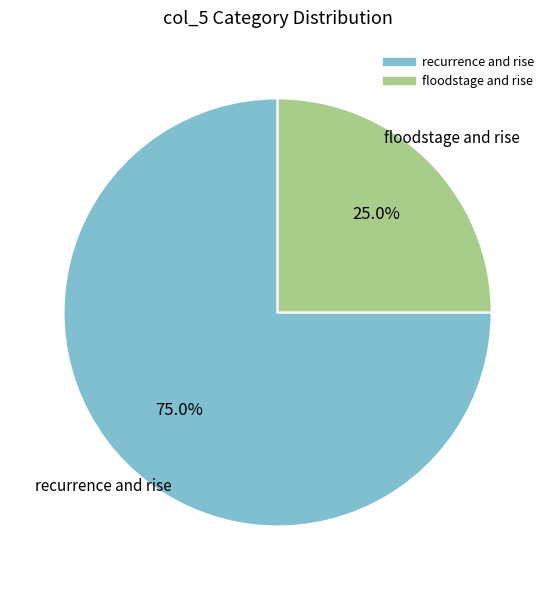

Is there any slice that represents more than half of the pie?

Yes